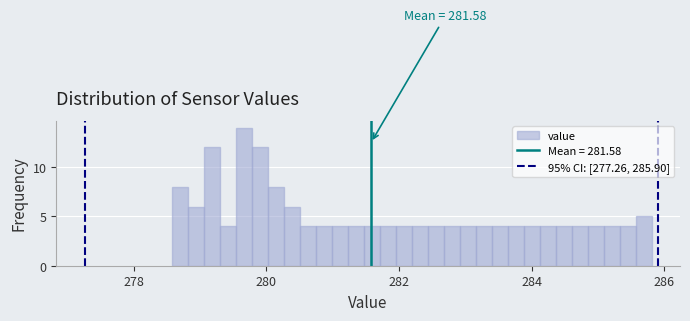

Around what value on the x-axis is the tallest bar? Give the approximate position of its centre, as read against the axis.

279.6